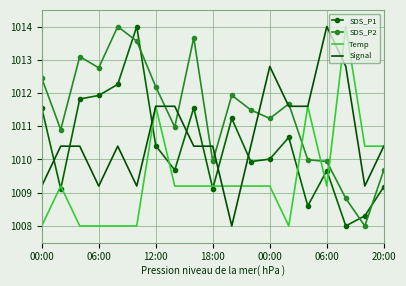

Rank the series by their average value, from highest to lowest.

SDS_P2, Signal, SDS_P1, Temp